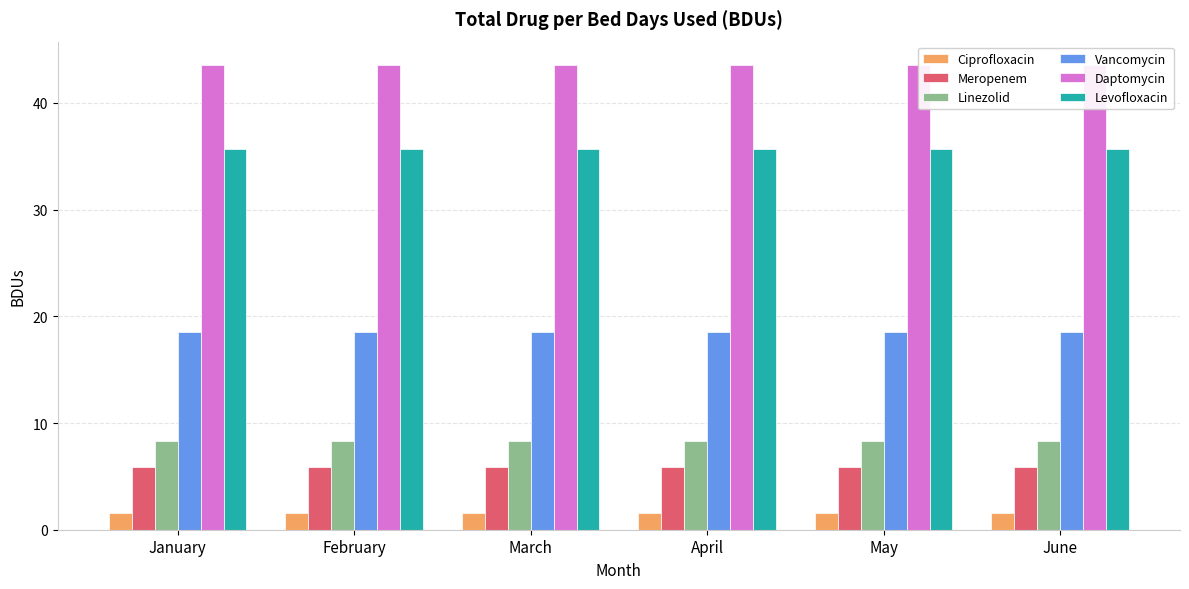

At which category does the chart reach its minimum across all series?

January